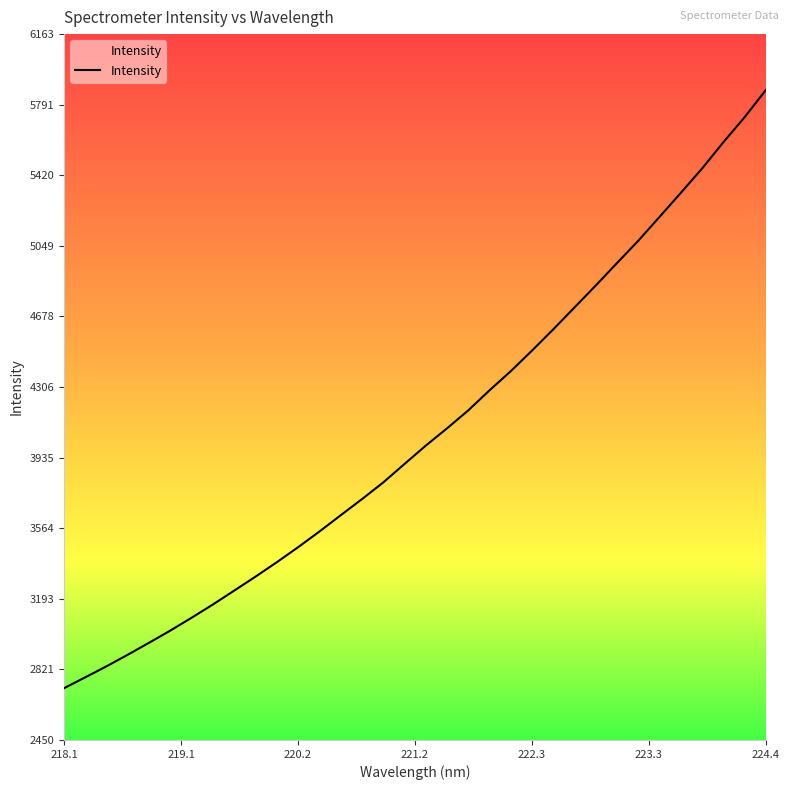

What is the difference between the maximum and minimum values?

3146.7